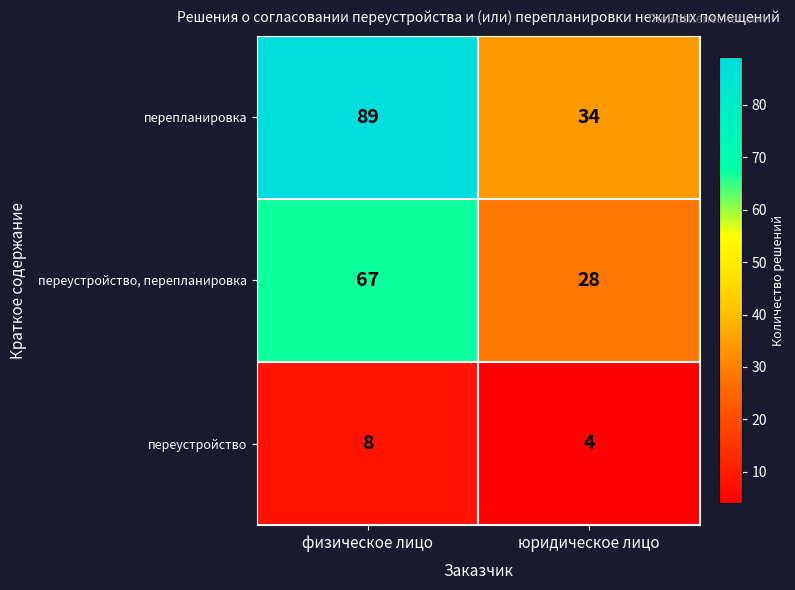

How many categories are shown in the chart?

2